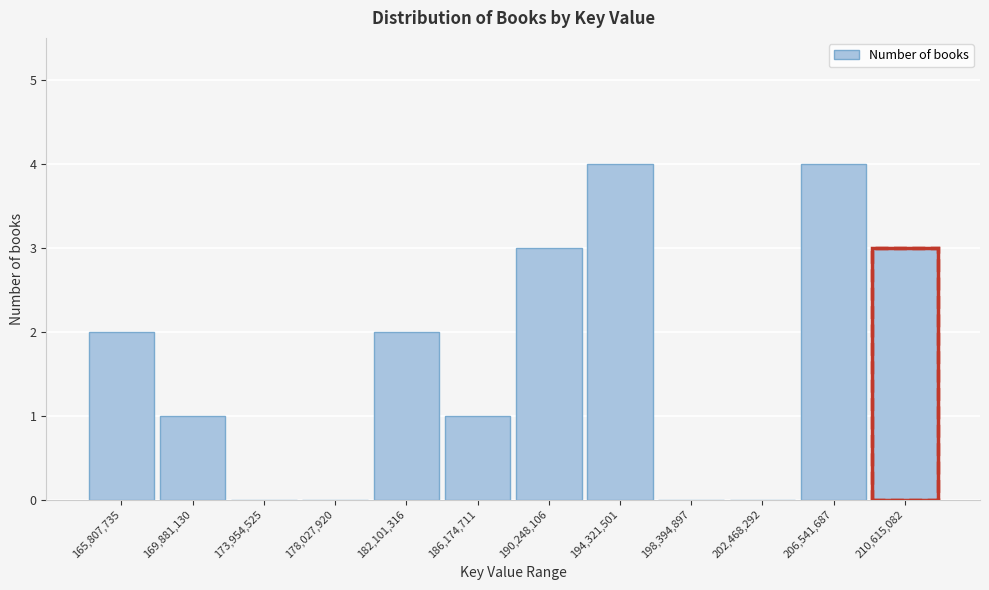

Reading left to right, list all the values displayed in this chart.

165,807,735=2	169,881,130=1	173,954,525=0	178,027,920=0	182,101,316=2	186,174,711=1	190,248,106=3	194,321,501=4	198,394,897=0	202,468,292=0	206,541,687=4	210,615,082=3